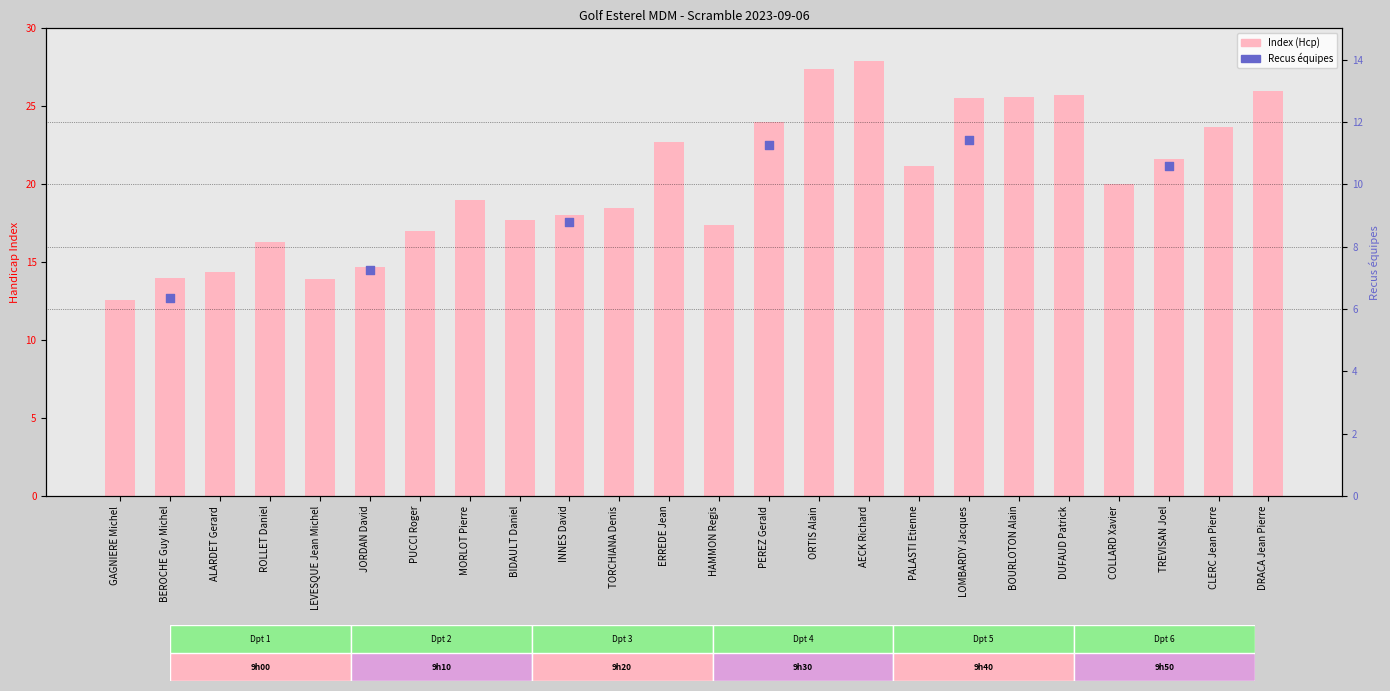

Between ALARDET Gerard and BIDAULT Daniel, which is larger?

BIDAULT Daniel